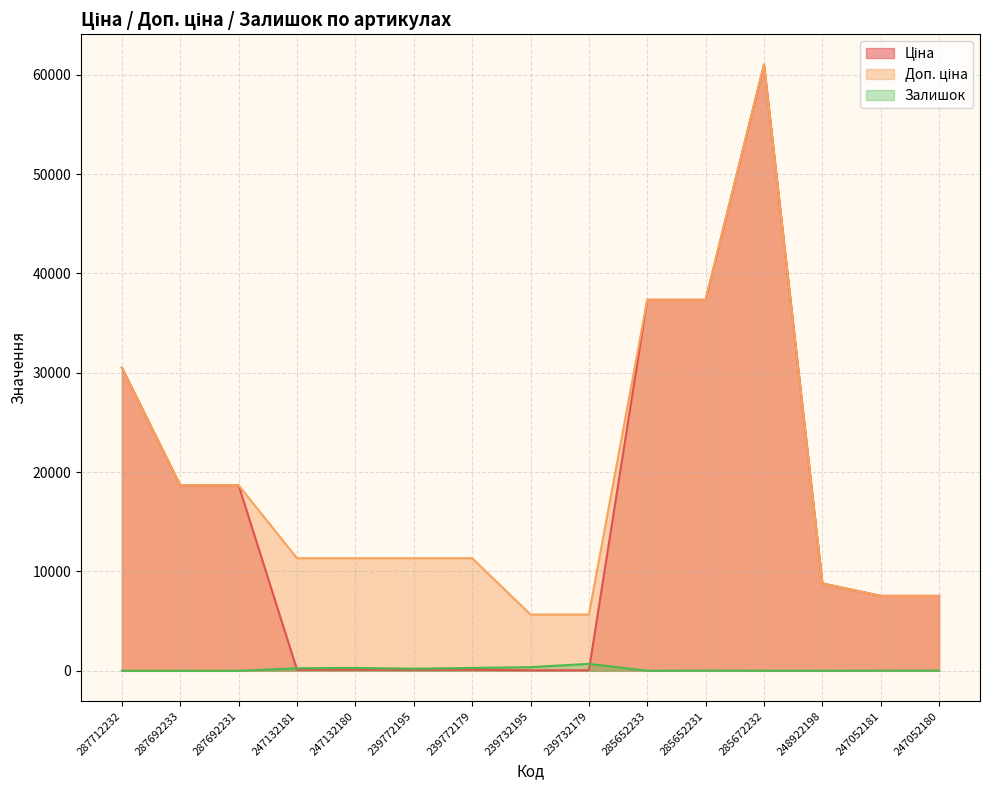

What is the sum of all Залишок values?

2226.0